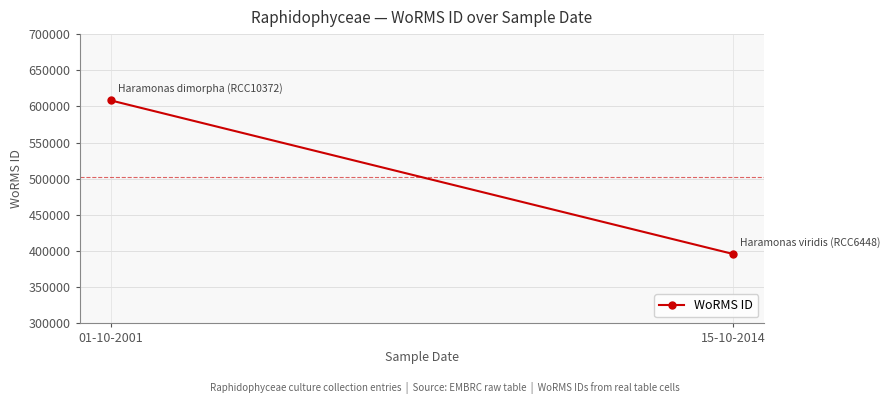

What is the maximum value shown in the chart?

608356